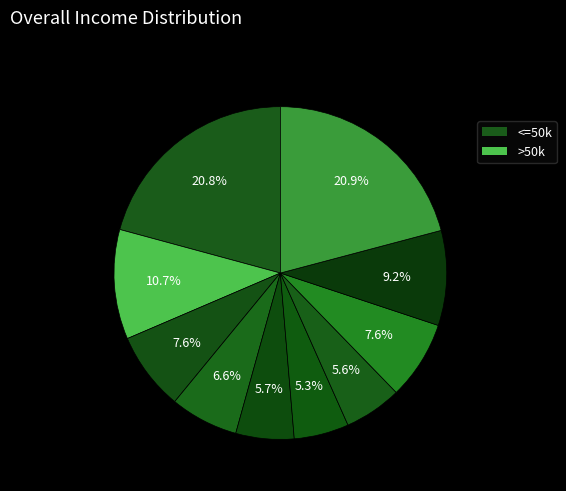

How many slices are in this pie chart?

10